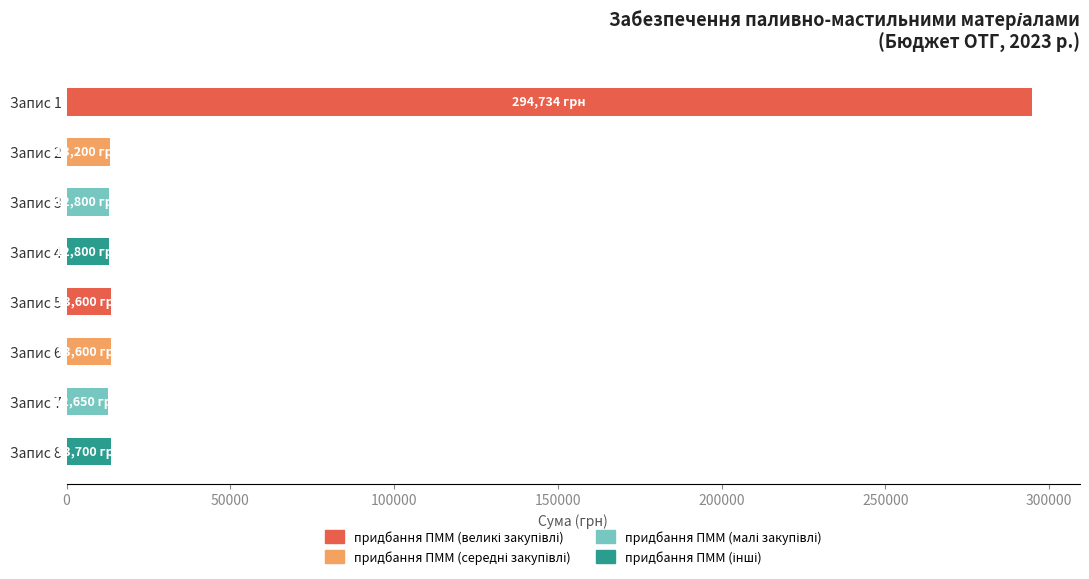

What is the smallest value displayed?

12650